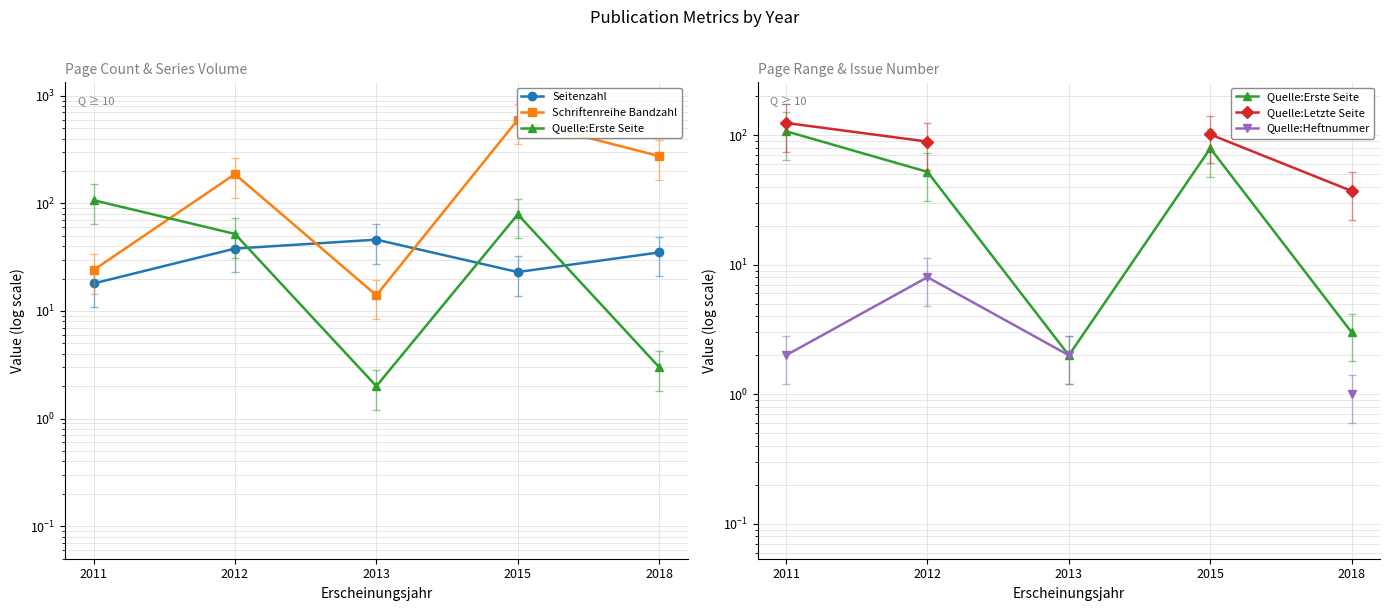

What are all the series names shown in the legend?

Seitenzahl, Schriftenreihe Bandzahl, Quelle:Erste Seite, Quelle:Letzte Seite, Quelle:Heftnummer